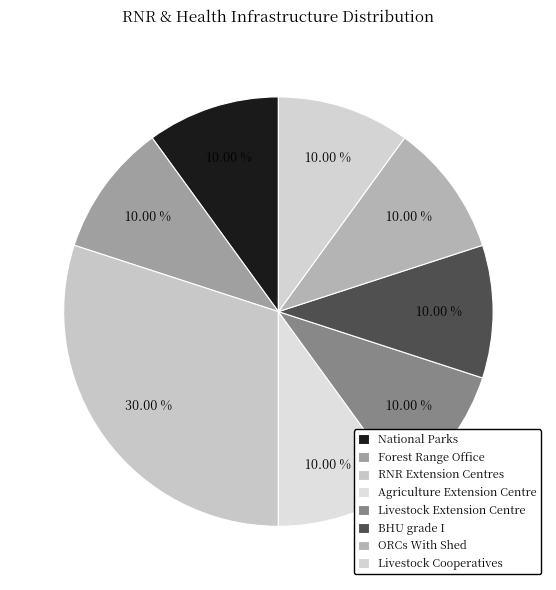

How many slices are in this pie chart?

8